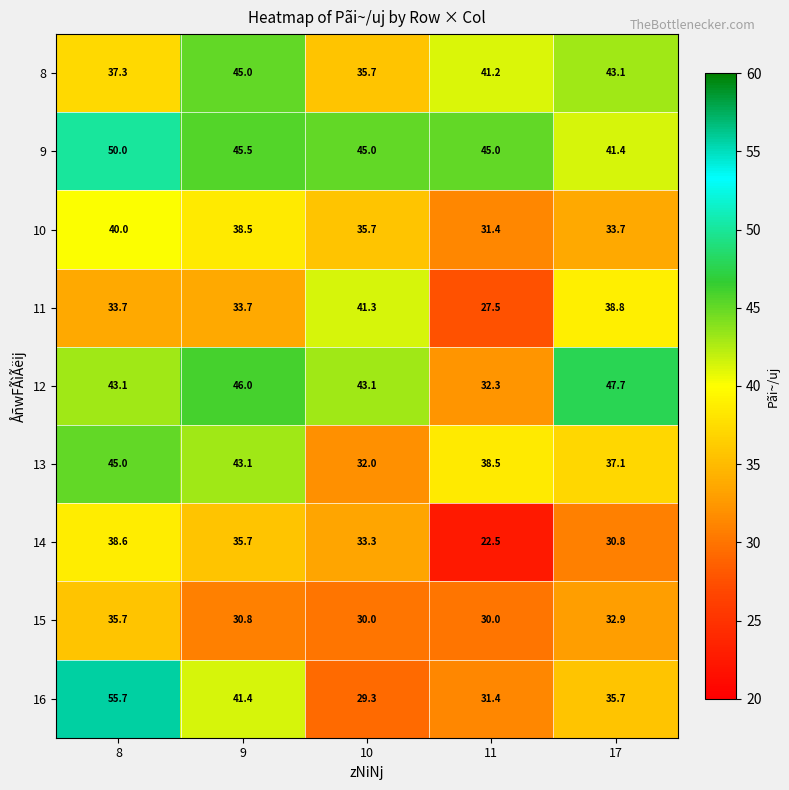

Which category has the highest value across all series?

8